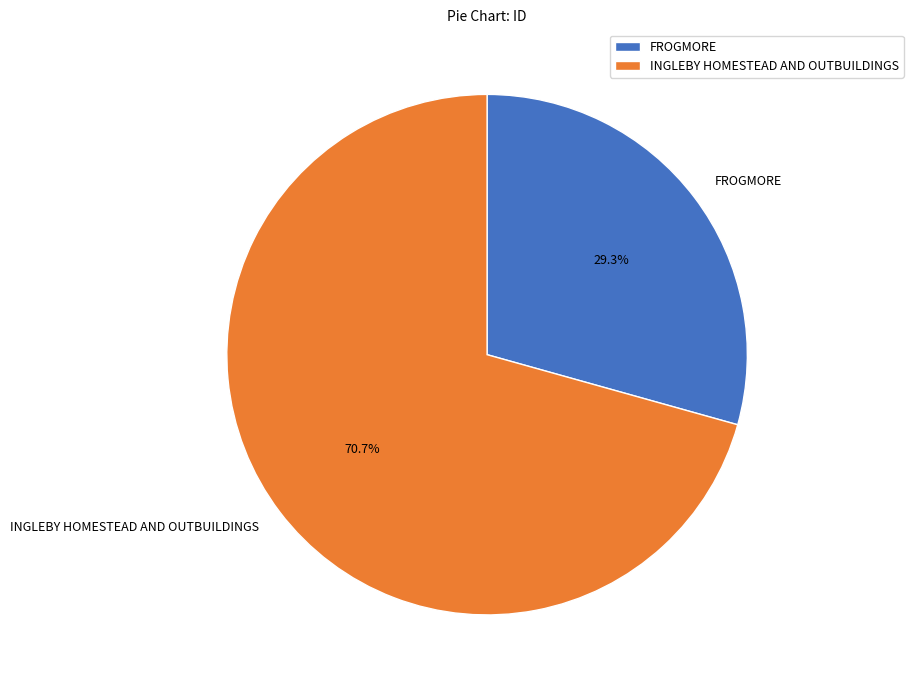

What percentage is the FROGMORE slice, to the nearest percent?

29%